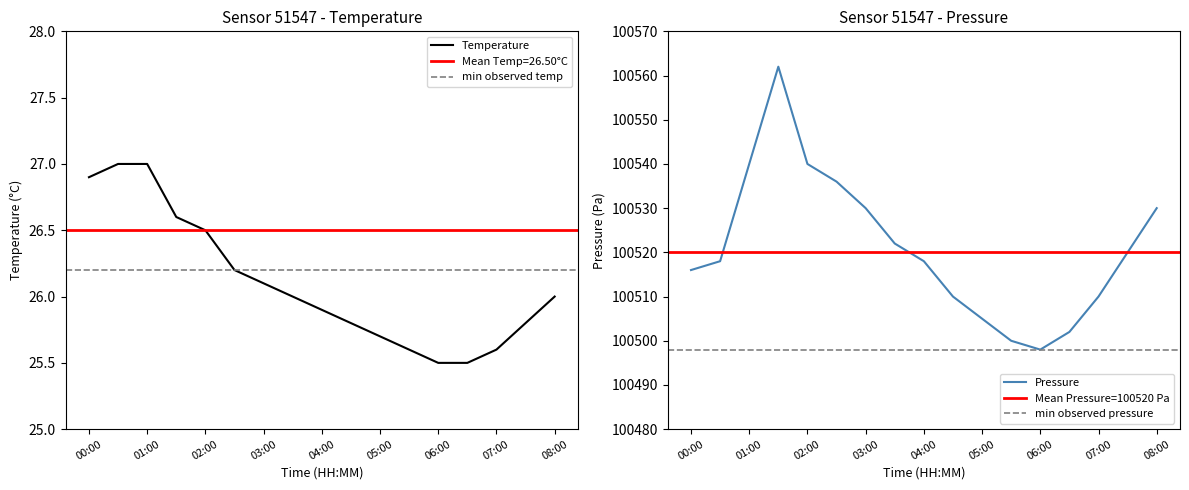

Is the value of temperature at 05:00 greater than the value of pressure at 03:00?

No